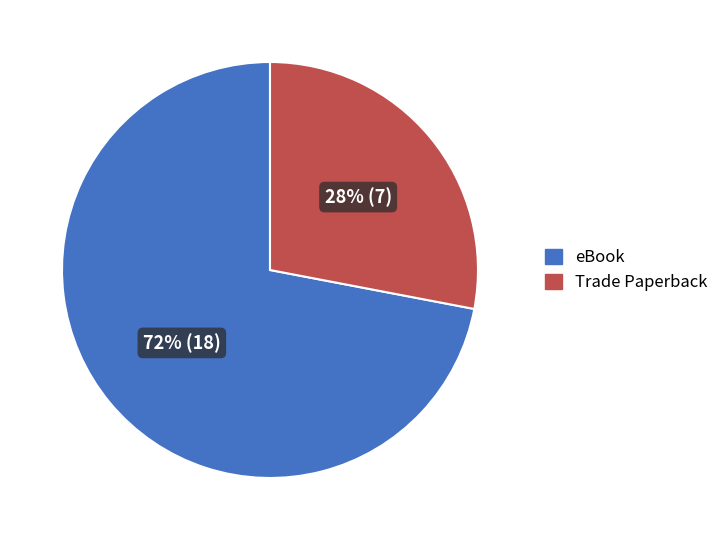

How many slices are in this pie chart?

2